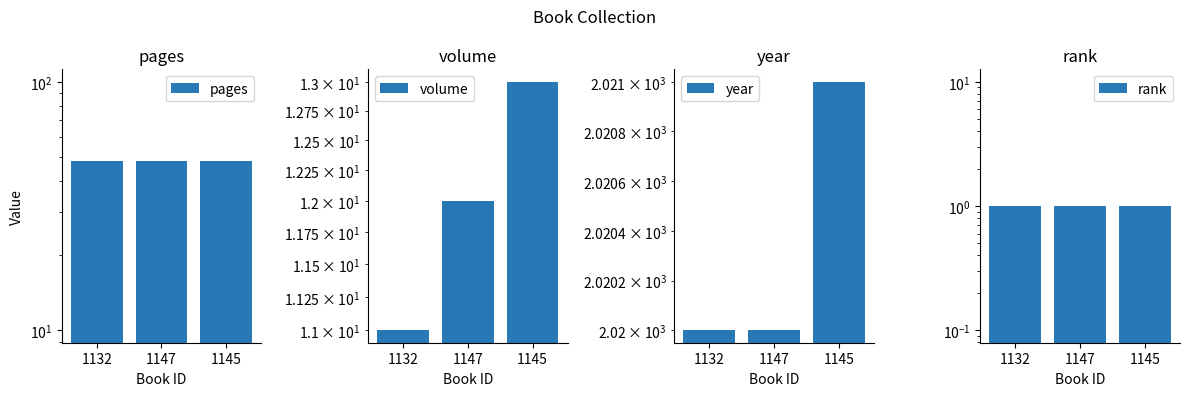

Reading left to right, list all the values displayed in this chart.

pages: 1132=48	1147=48	1145=48
volume: 1132=11	1147=12	1145=13
year: 1132=2020	1147=2020	1145=2021
rank: 1132=1	1147=1	1145=1